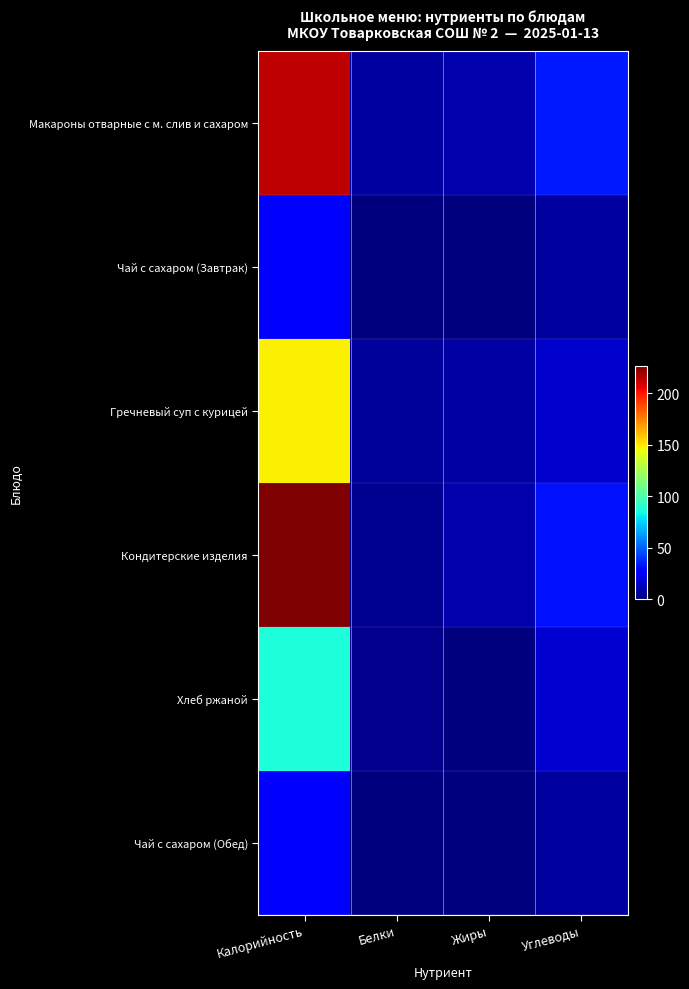

Which label corresponds to the largest value in the chart?

Калорийность